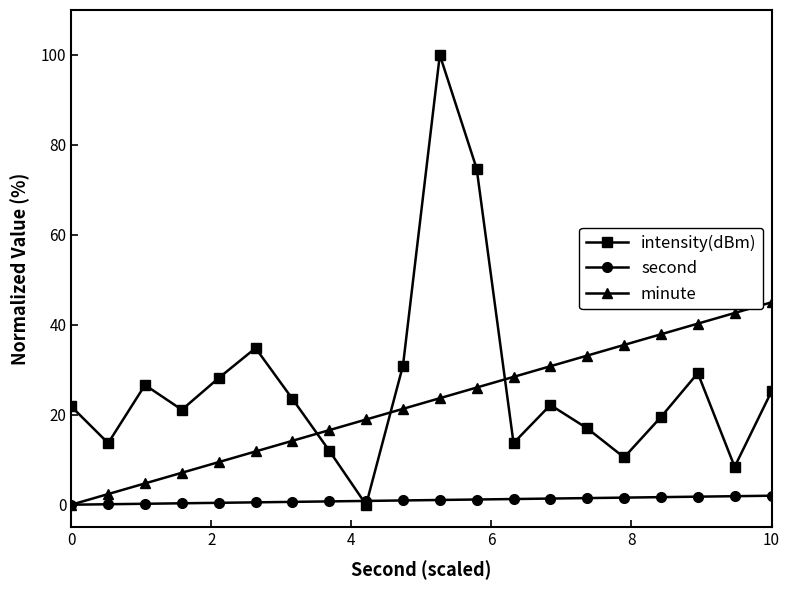

Does the chart have visible grid lines?

No